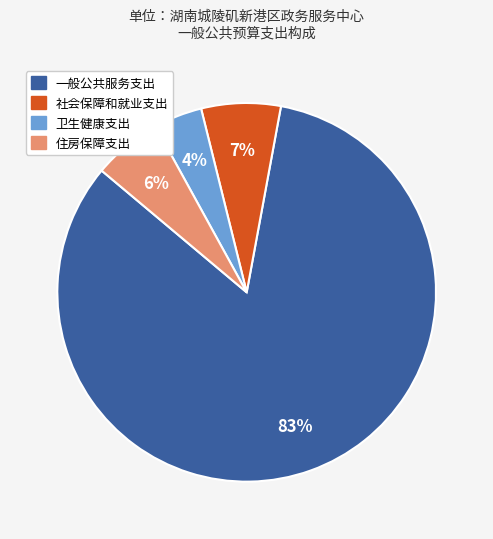

To the nearest percent, what percentage of the pie is 一般公共服务支出?

83%